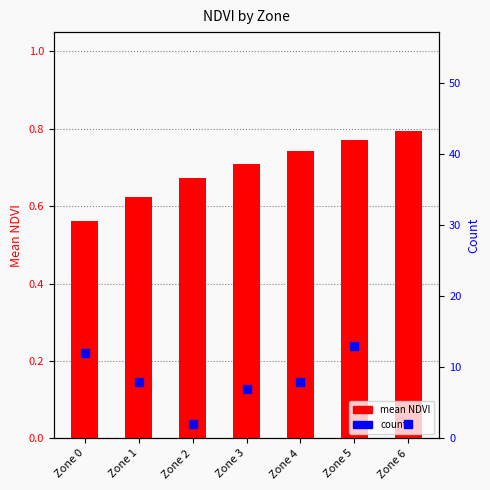

Which series contains the highest Y value?

count